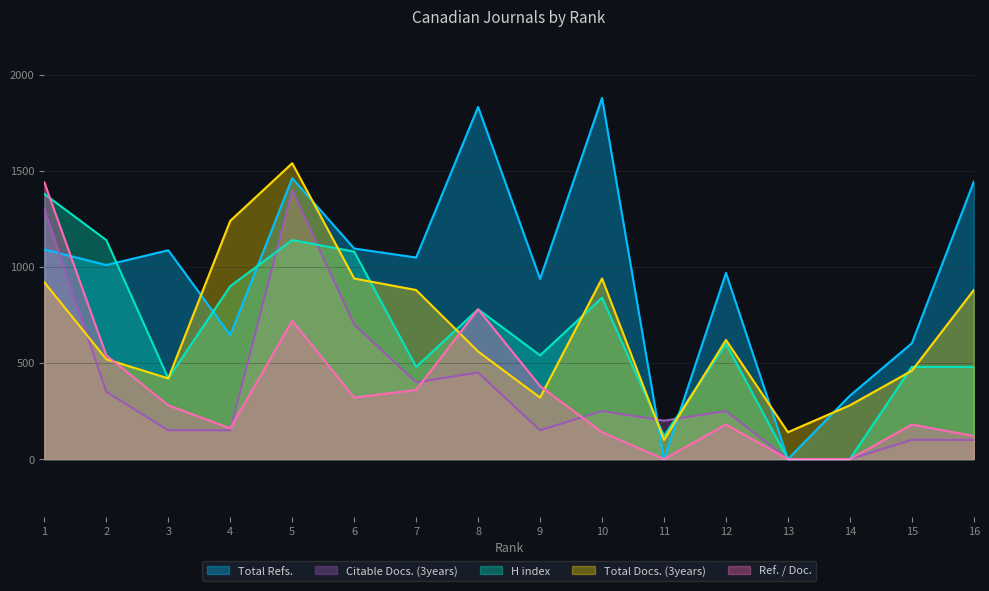

What are all the series names shown in the legend?

Total Docs. (3years), Citable Docs. (3years), Total Refs., Ref. / Doc., H index